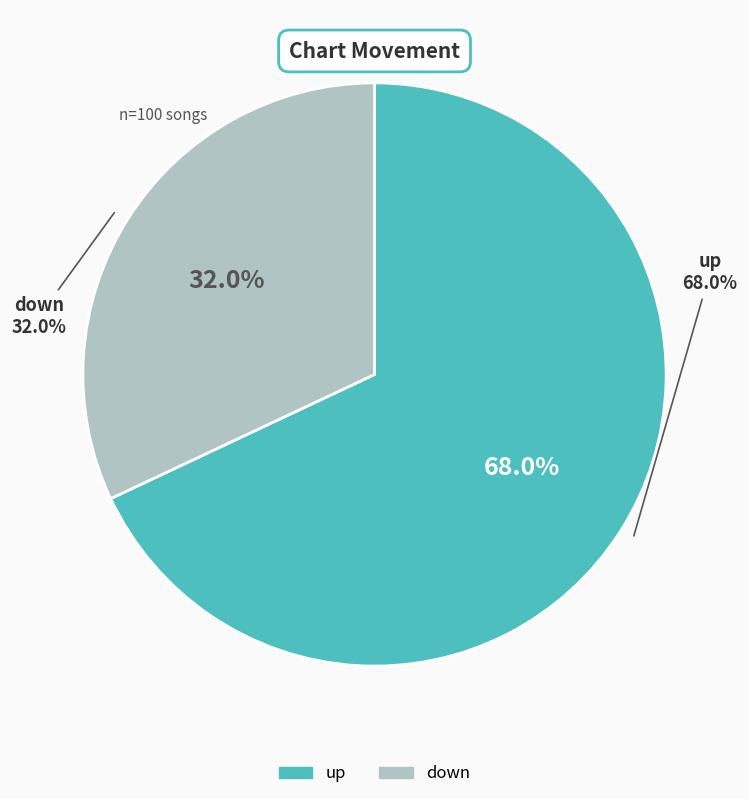

Rank the categories by value from highest to lowest.

up, down